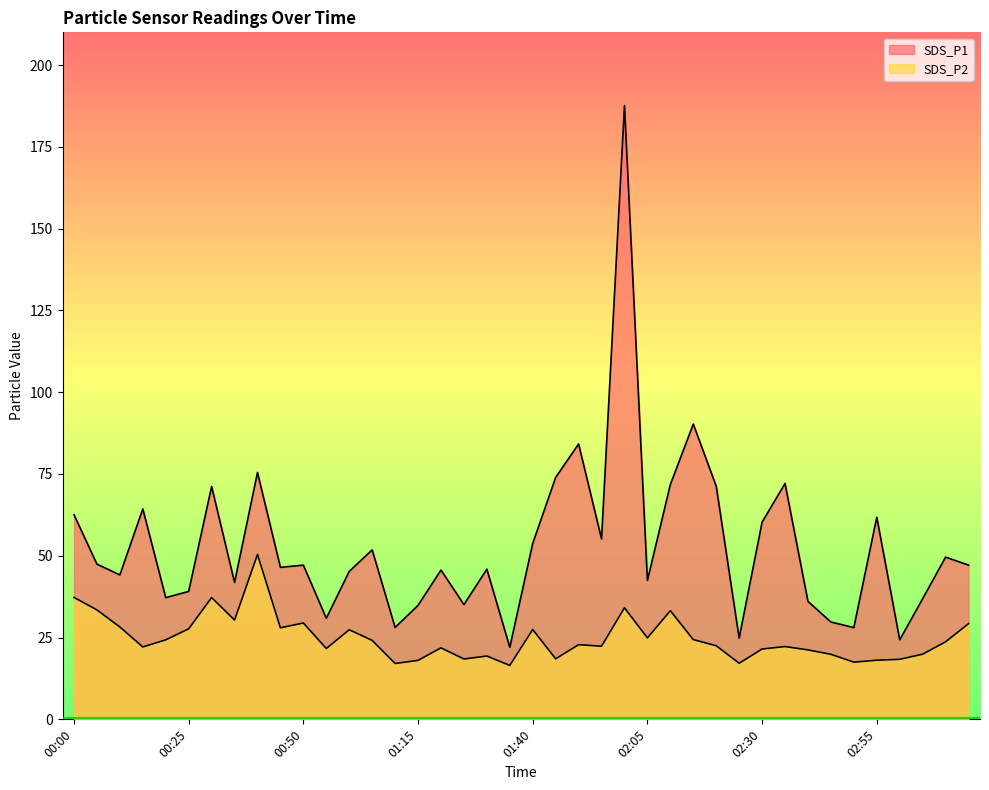

How many interior local valleys does the SDS_P1 series have?

13